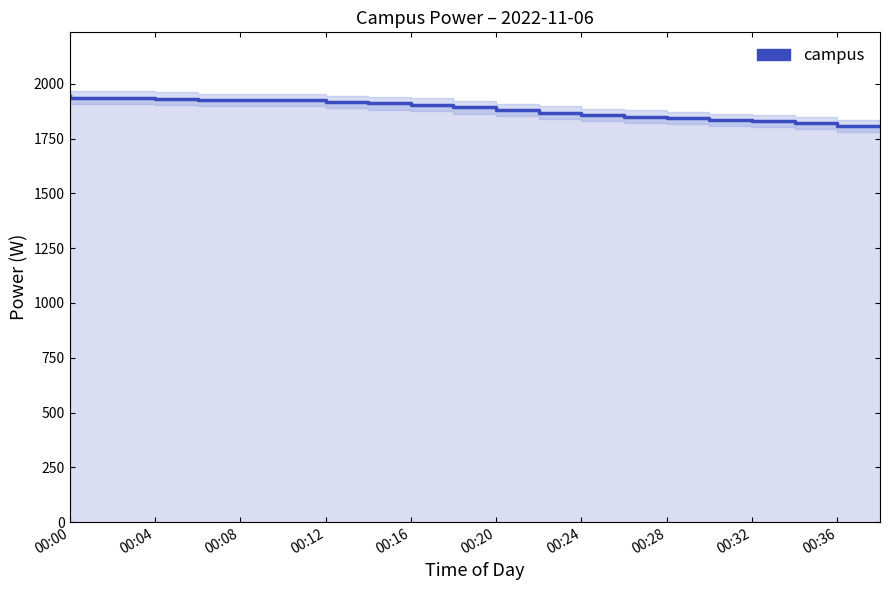

Where is the data nearest to the value 1876?

11